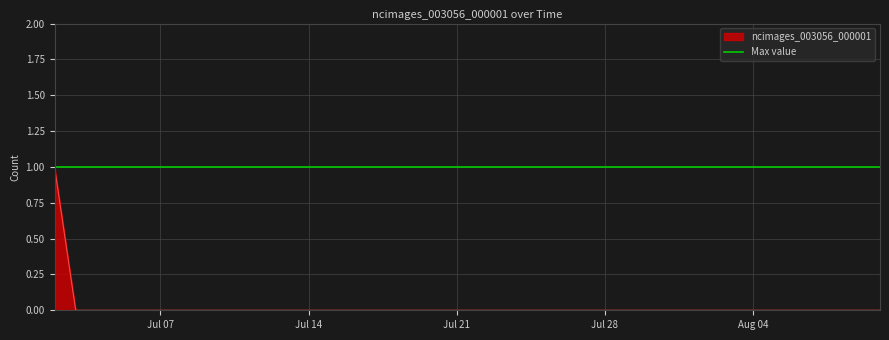

List the labels in order of value, largest first.

2020-07-02, 2020-07-03, 2020-07-04, 2020-07-05, 2020-07-06, 2020-07-07, 2020-07-08, 2020-07-09, 2020-07-10, 2020-07-11, 2020-07-12, 2020-07-13, 2020-07-14, 2020-07-15, 2020-07-16, 2020-07-17, 2020-07-18, 2020-07-19, 2020-07-20, 2020-07-21, 2020-07-22, 2020-07-23, 2020-07-24, 2020-07-25, 2020-07-26, 2020-07-27, 2020-07-28, 2020-07-29, 2020-07-30, 2020-07-31, 2020-08-01, 2020-08-02, 2020-08-03, 2020-08-04, 2020-08-05, 2020-08-06, 2020-08-07, 2020-08-08, 2020-08-09, 2020-08-10